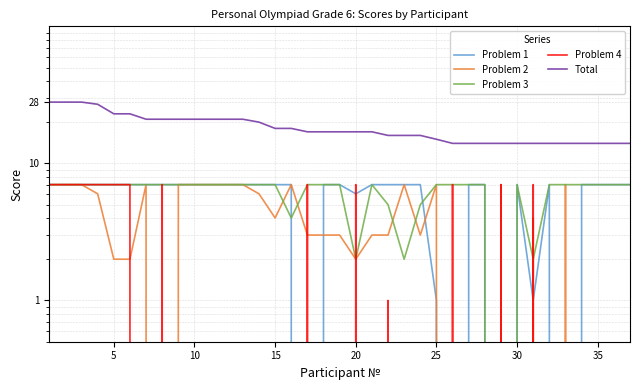

True or false: Problem 4 and Total intersect in this chart.

False